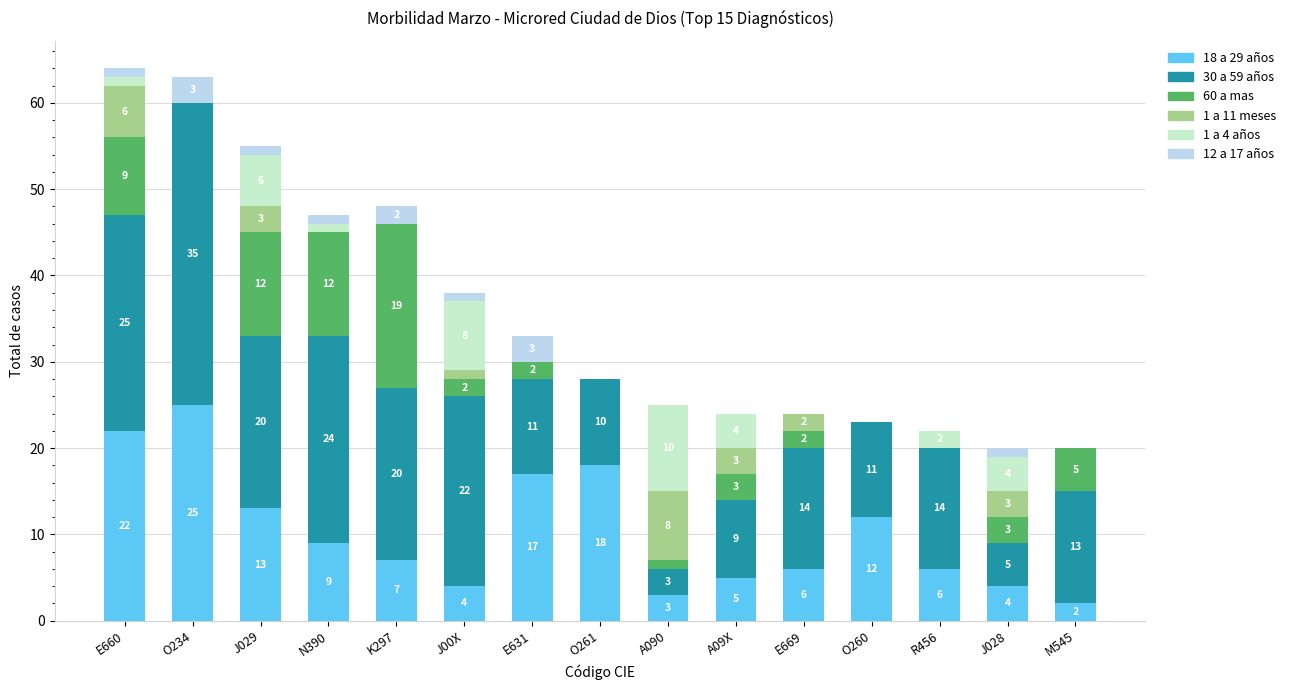

What is the total value across all series at O261?

28